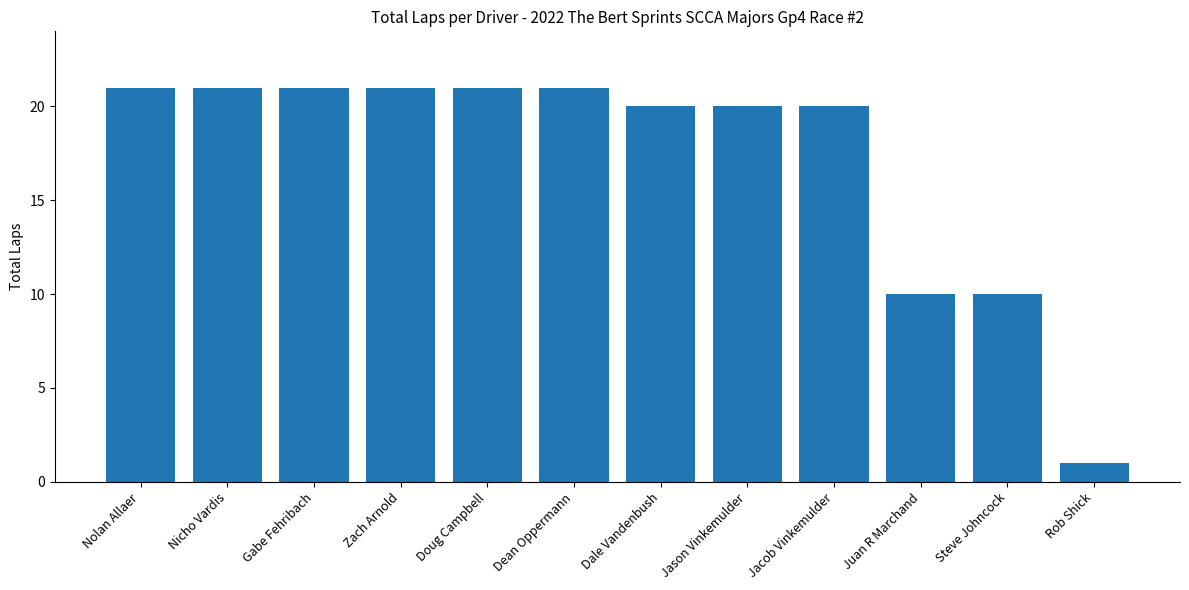

Is it true that the value at Nolan Allaer is 38?

False